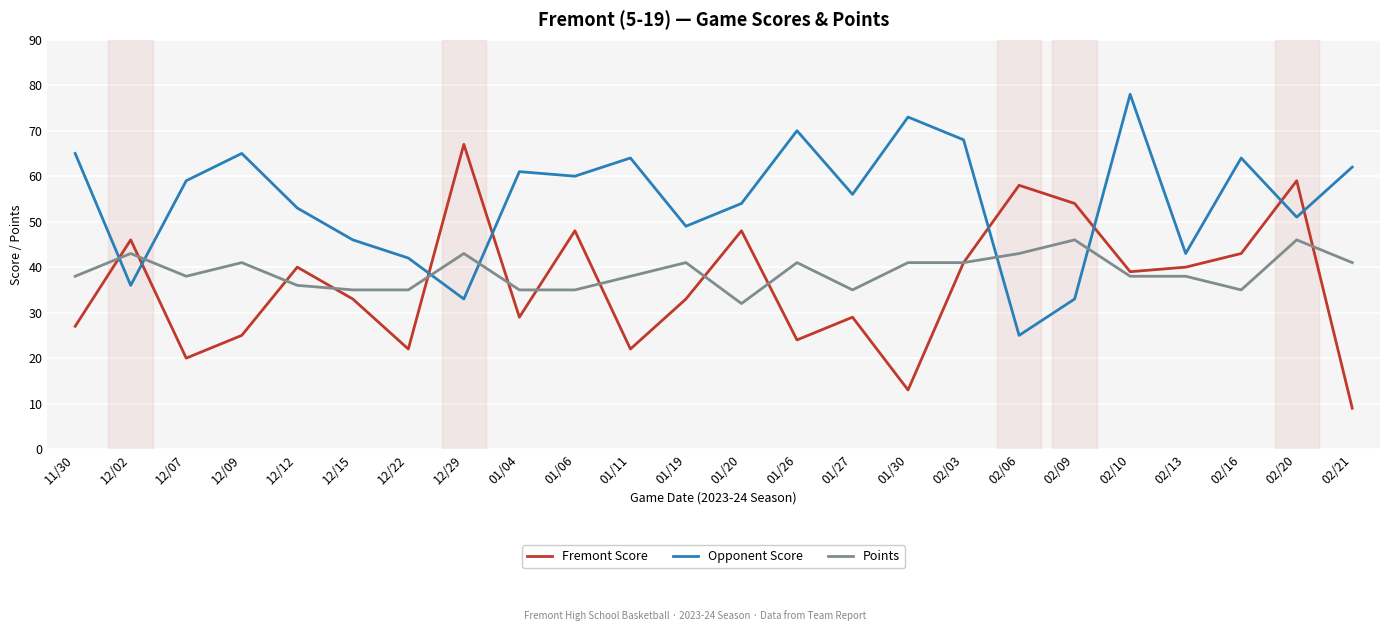

What is the minimum value shown in the chart?

9